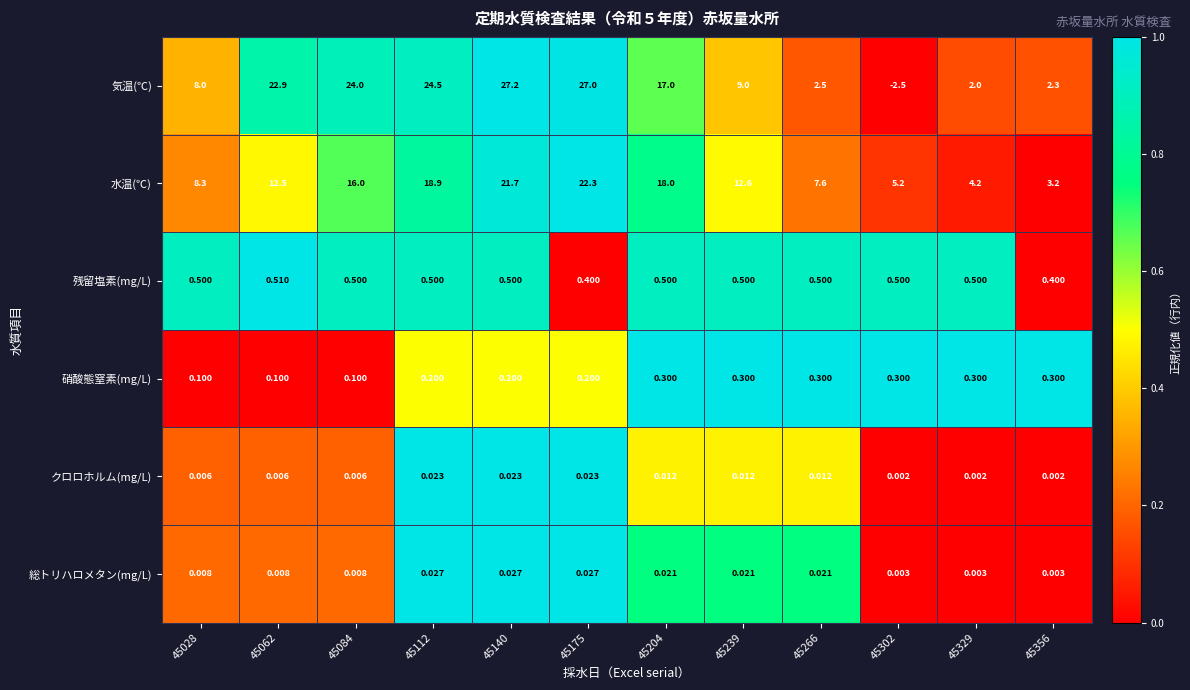

List the series in order of their peak value, highest first.

気温(℃), 水温(℃), 残留塩素(mg/L), 硝酸態窒素(mg/L), 総トリハロメタン(mg/L), クロロホルム(mg/L)